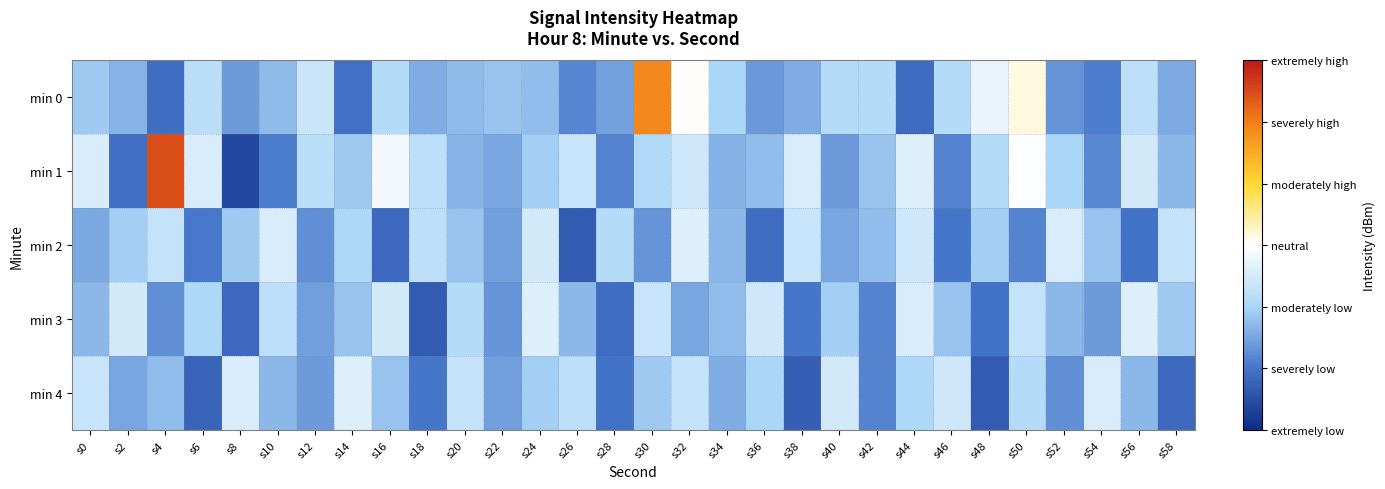

Reading left to right, what are all the values shown in this chart?

min 0: s0=-130.5	s2=-131.0	s4=-132.3	s6=-130.0	s8=-131.5	s10=-130.8	s12=-129.6	s14=-132.2	s16=-130.1	s18=-131.1	s20=-130.8	s22=-130.7	s24=-130.8	s26=-131.8	s28=-131.3	s30=-125.0	s32=-128.5	s34=-130.3	s36=-131.5	s38=-131.1	s40=-130.1	s42=-130.1	s44=-132.4	s46=-130.1	s48=-128.9	s50=-128.2	s52=-131.6	s54=-132.0	s56=-129.9	s58=-131.2
min 1: s0=-129.3	s2=-132.3	s4=-124.0	s6=-129.3	s8=-133.2	s10=-132.0	s12=-130.0	s14=-130.5	s16=-128.8	s18=-129.9	s20=-130.9	s22=-131.2	s24=-130.4	s26=-129.7	s28=-131.9	s30=-130.2	s32=-129.5	s34=-131.0	s36=-130.8	s38=-129.3	s40=-131.4	s42=-130.7	s44=-129.2	s46=-131.9	s48=-130.1	s50=-128.6	s52=-130.3	s54=-131.8	s56=-129.4	s58=-130.9
min 2: s0=-131.2	s2=-130.4	s4=-129.8	s6=-132.1	s8=-130.6	s10=-129.3	s12=-131.7	s14=-130.2	s16=-132.4	s18=-129.9	s20=-130.7	s22=-131.3	s24=-129.4	s26=-132.8	s28=-130.1	s30=-131.6	s32=-129.2	s34=-130.9	s36=-132.3	s38=-129.7	s40=-131.2	s42=-130.8	s44=-129.6	s46=-132.1	s48=-130.4	s50=-131.9	s52=-129.3	s54=-130.7	s56=-132.2	s58=-129.8
min 3: s0=-130.9	s2=-129.4	s4=-131.7	s6=-130.2	s8=-132.4	s10=-129.9	s12=-131.3	s14=-130.7	s16=-129.4	s18=-132.8	s20=-130.1	s22=-131.6	s24=-129.2	s26=-130.9	s28=-132.3	s30=-129.7	s32=-131.2	s34=-130.8	s36=-129.6	s38=-132.1	s40=-130.4	s42=-131.9	s44=-129.3	s46=-130.7	s48=-132.2	s50=-129.8	s52=-130.9	s54=-131.4	s56=-129.2	s58=-130.6
min 4: s0=-129.7	s2=-131.2	s4=-130.8	s6=-132.6	s8=-129.3	s10=-130.9	s12=-131.4	s14=-129.2	s16=-130.7	s18=-132.1	s20=-129.8	s22=-131.3	s24=-130.4	s26=-129.9	s28=-132.2	s30=-130.6	s32=-129.8	s34=-131.1	s36=-130.3	s38=-132.7	s40=-129.4	s42=-131.9	s44=-130.2	s46=-129.6	s48=-132.8	s50=-130.1	s52=-131.7	s54=-129.3	s56=-130.9	s58=-132.4